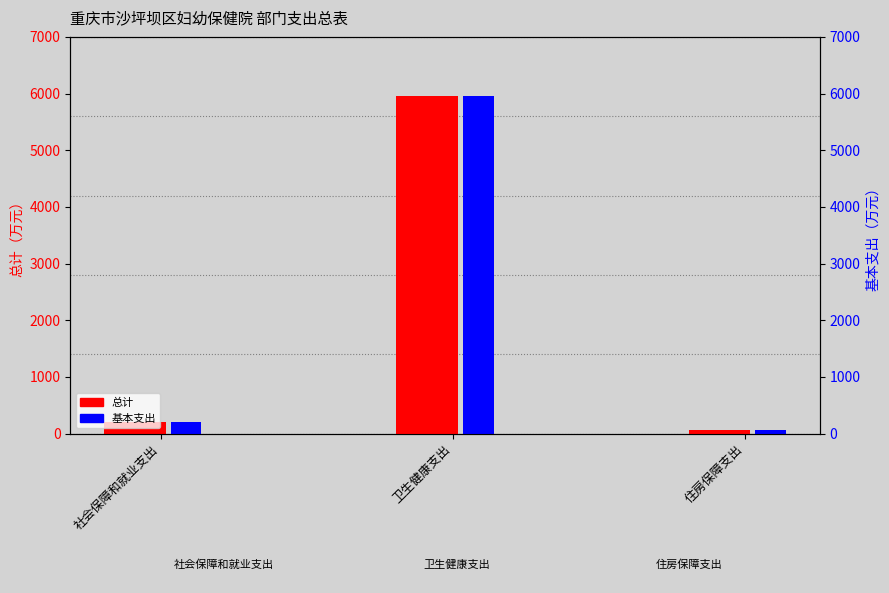

Is it true that 基本支出 equals 4050.4 at 卫生健康支出?

False